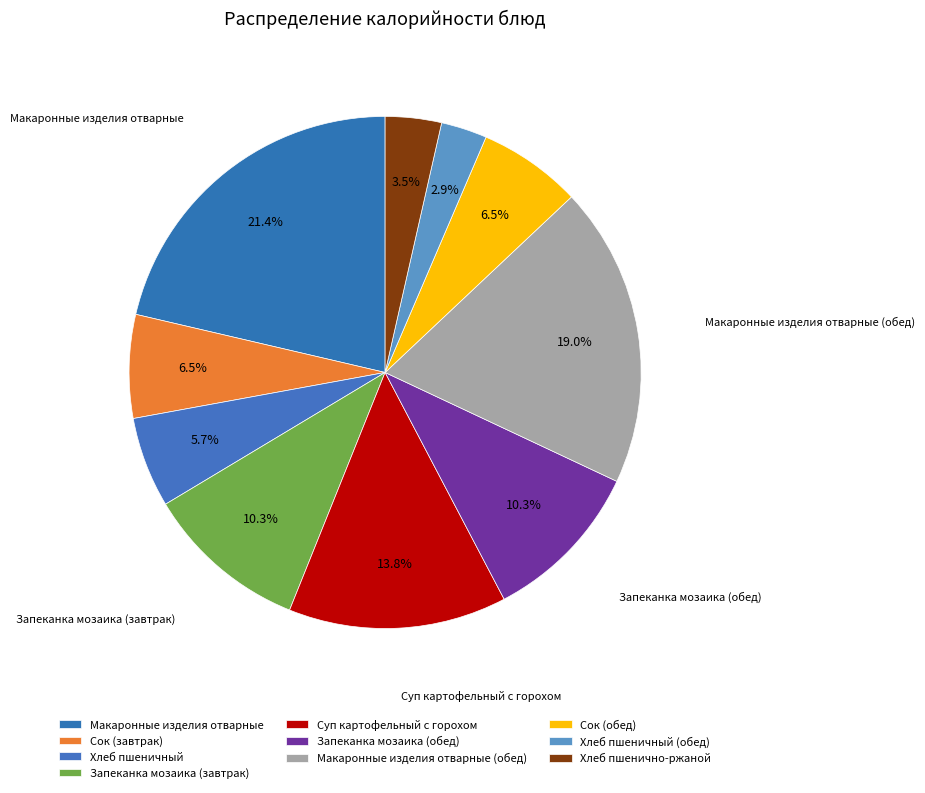

Approximately how many times larger is the value at Сок (обед) compared to Макаронные изделия отварные?

0.3